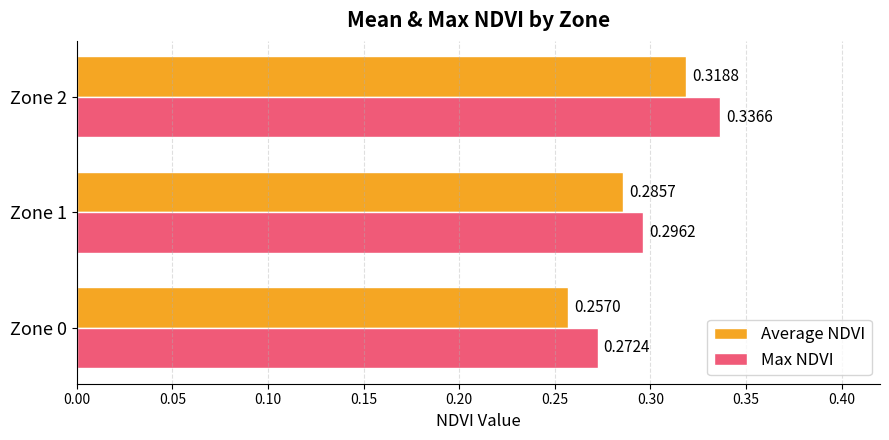

At which category is the sum across all series the highest?

Zone 2